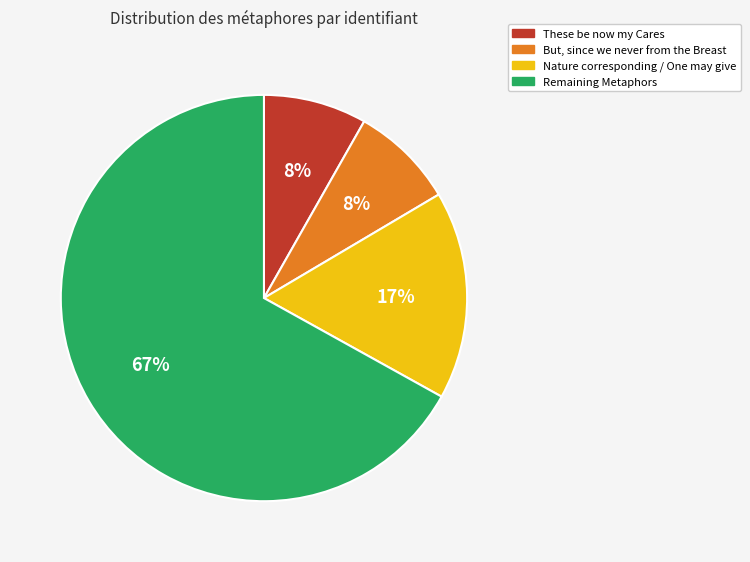

What is the largest slice in the pie chart?

Remaining Metaphors